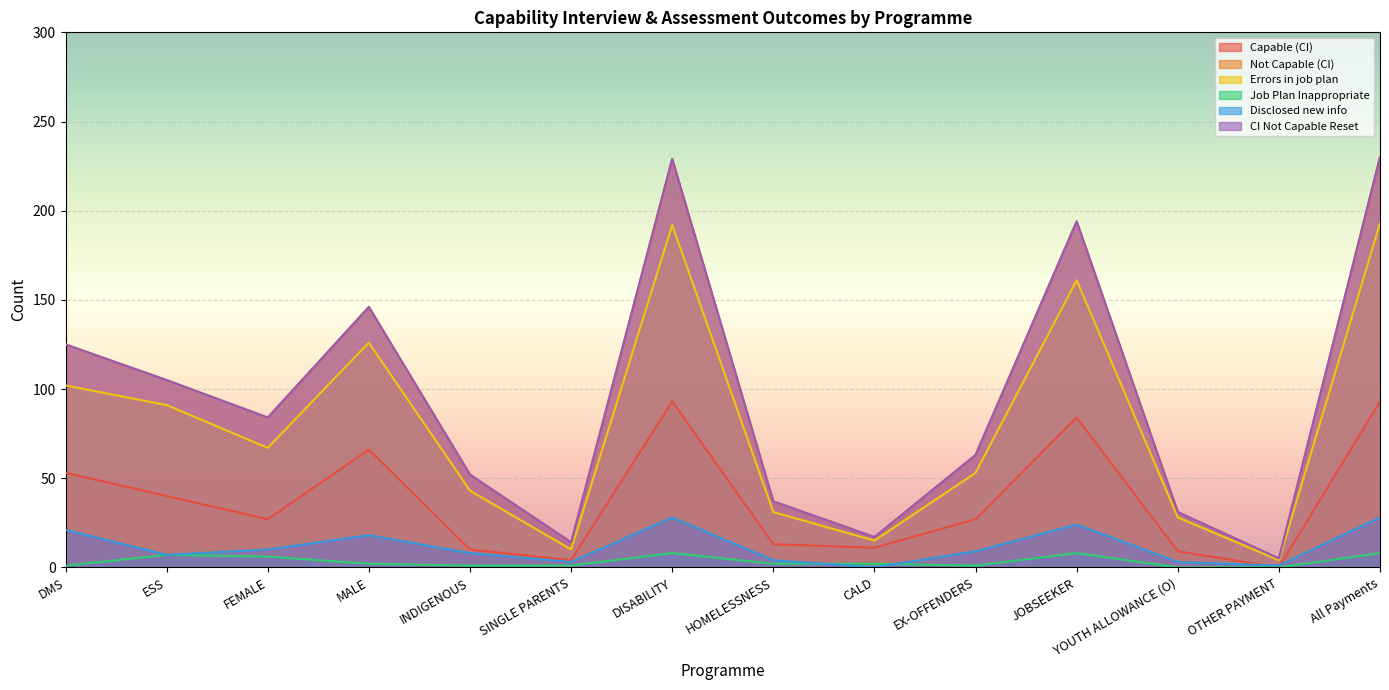

How many data points in Errors in job plan are above 67?

6